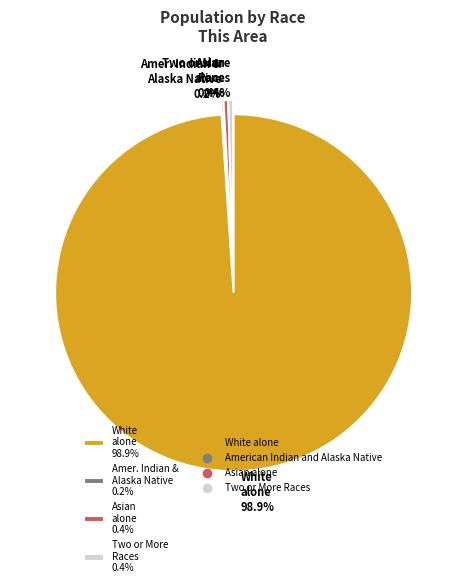

The Black or African American alone slice represents 0% of the pie. True or false?

True